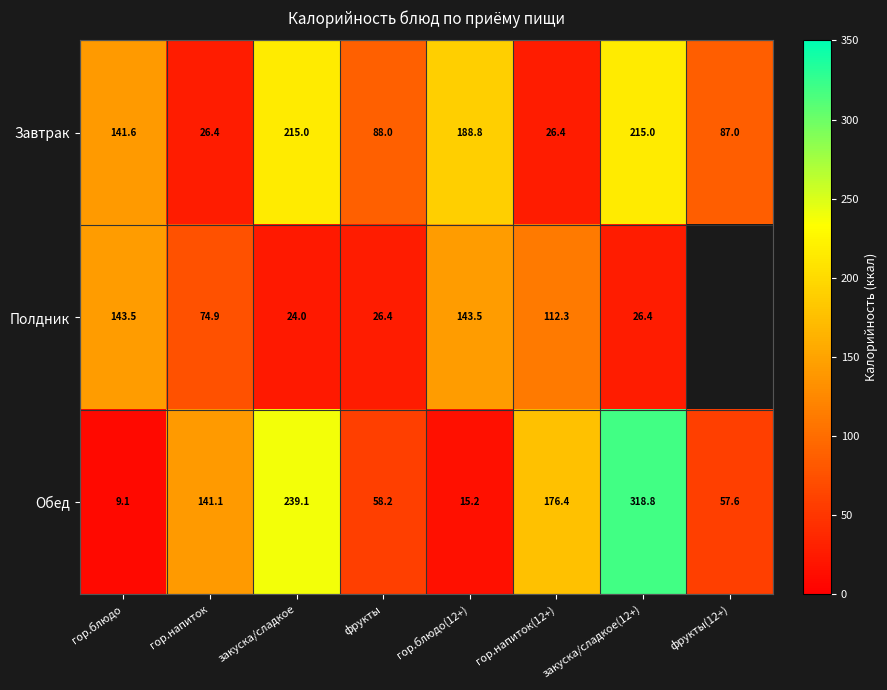

What is the total value across all series at гор.напиток?

242.4